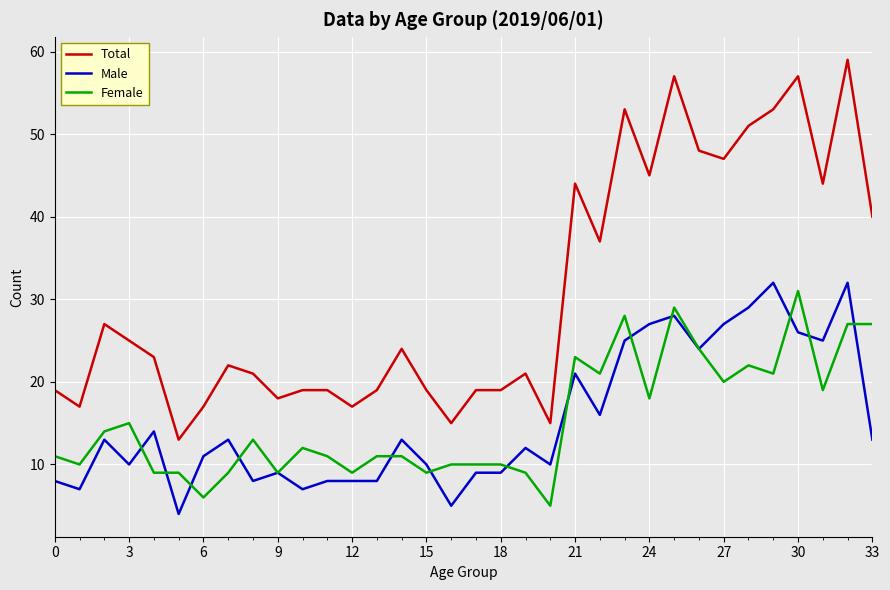

Which series has the largest total across all categories?

Total